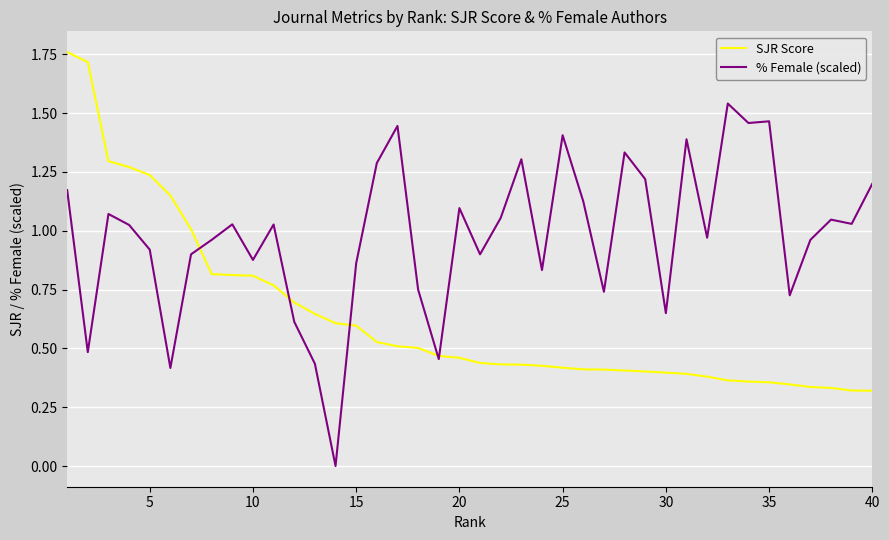

Which series has the largest total across all categories?

% Female (scaled)